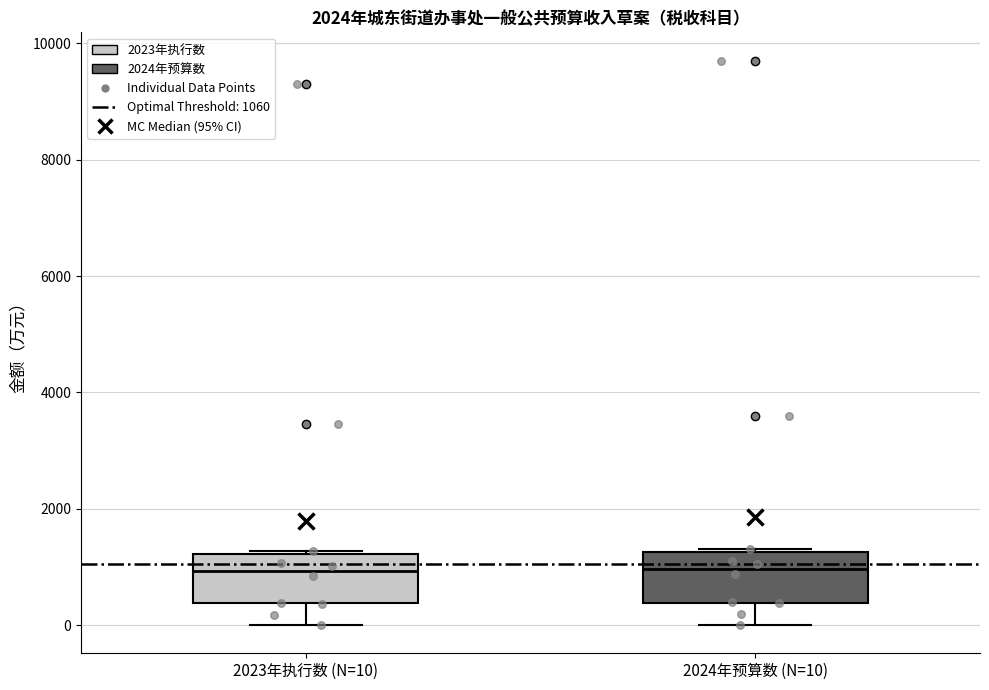

Reading left to right, transcribe this box plot: for each box, give where its median line is, the range the box spans, and where its two whiskers end, as read against the y-axis. The values are not printed on the chart, so give them approximately, as read against the axis.

2023年执行数 (N=10): median 1000, box 400 to 1200, whiskers 0 to 1200
2024年预算数 (N=10): median 1000, box 400 to 1200, whiskers 0 to 1400